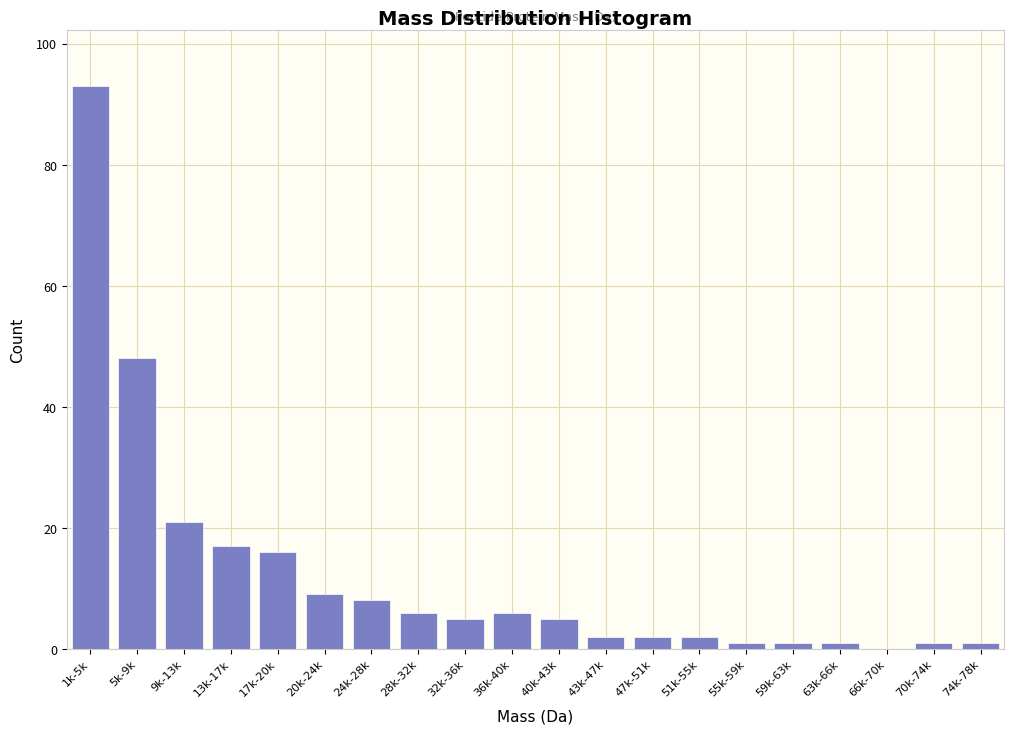

Reading left to right, what are all the values shown in this chart?

1k-5k=93	5k-9k=48	9k-13k=21	13k-17k=17	17k-20k=16	20k-24k=9	24k-28k=8	28k-32k=6	32k-36k=5	36k-40k=6	40k-43k=5	43k-47k=2	47k-51k=2	51k-55k=2	55k-59k=1	59k-63k=1	63k-66k=1	66k-70k=0	70k-74k=1	74k-78k=1